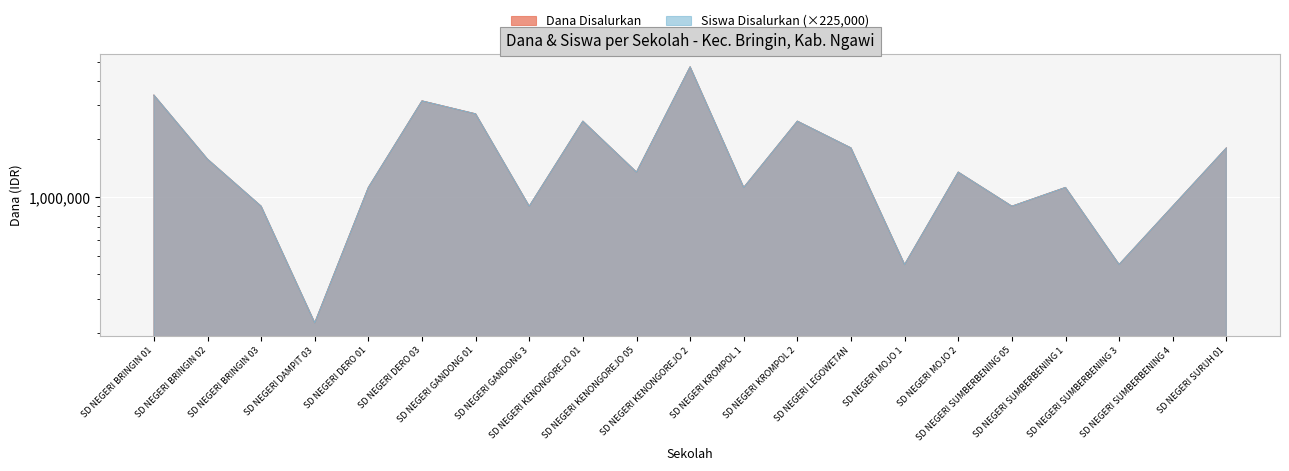

Between SD NEGERI BRINGIN 02 and SD NEGERI SUMBERBENING 05, which series saw the biggest shift?

Dana Disalurkan